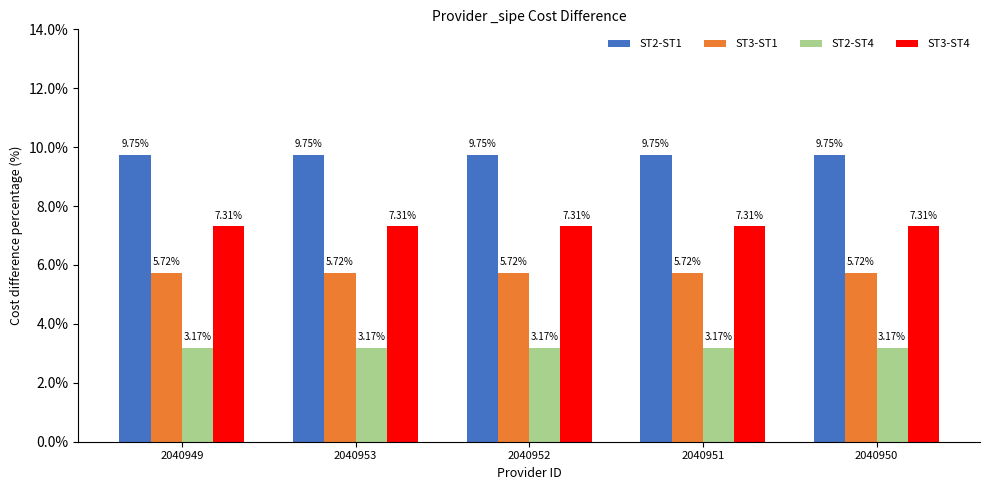

What is the greatest value displayed?

0.1